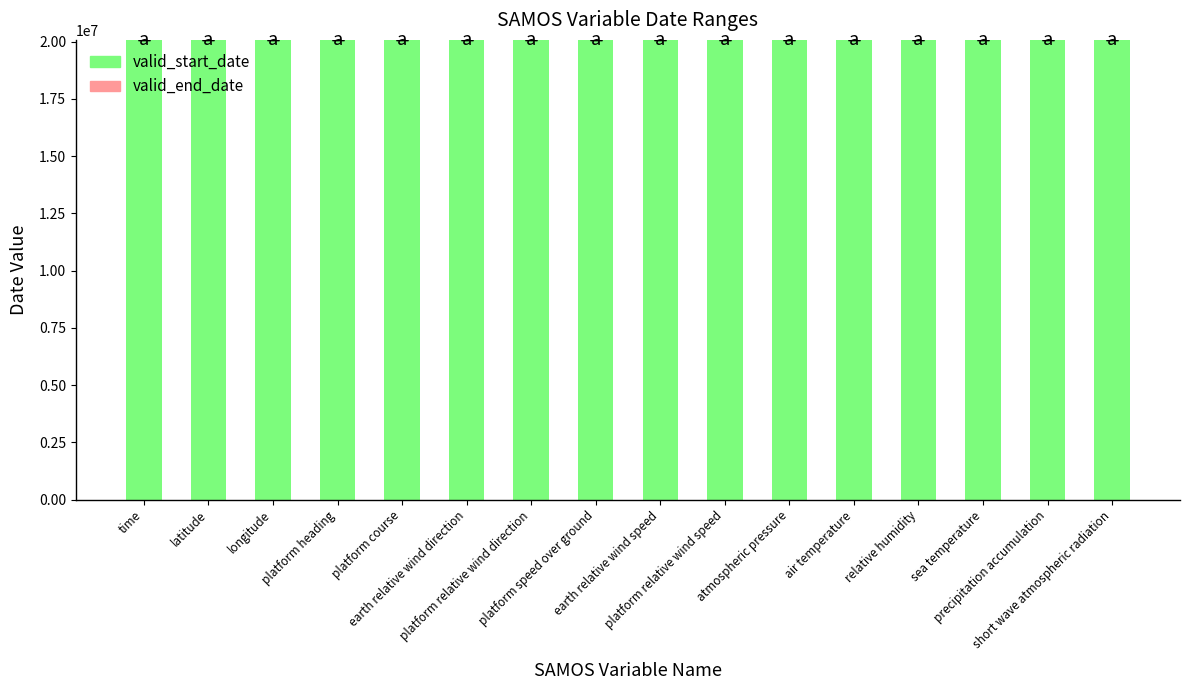

What is the maximum value for valid_start_date?

20070901